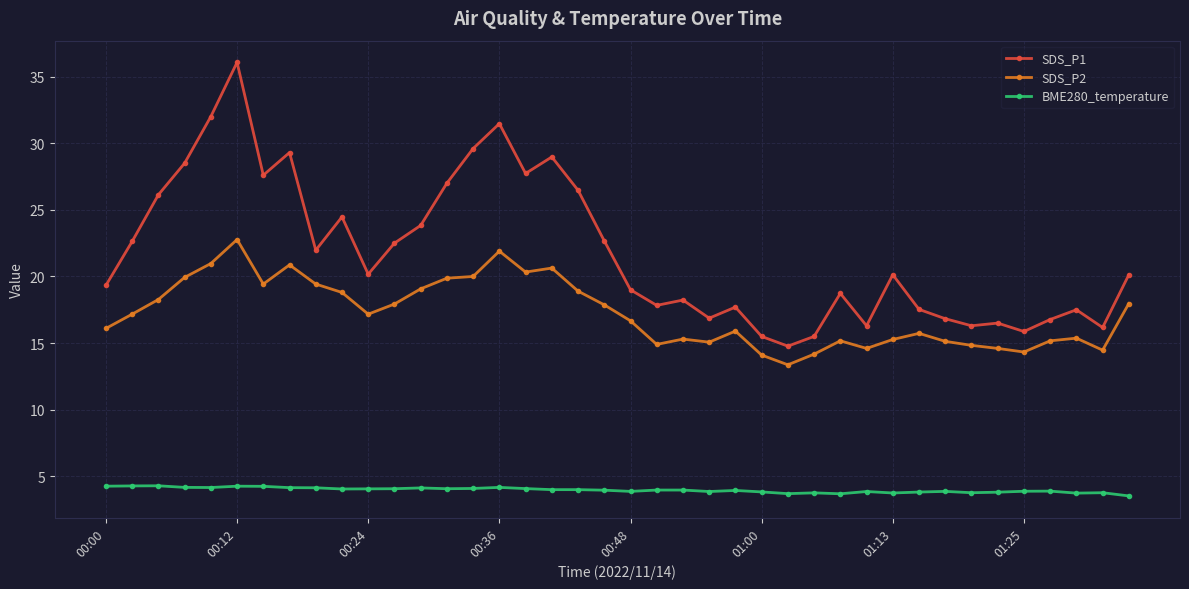

Which series has the largest total across all categories?

SDS_P1